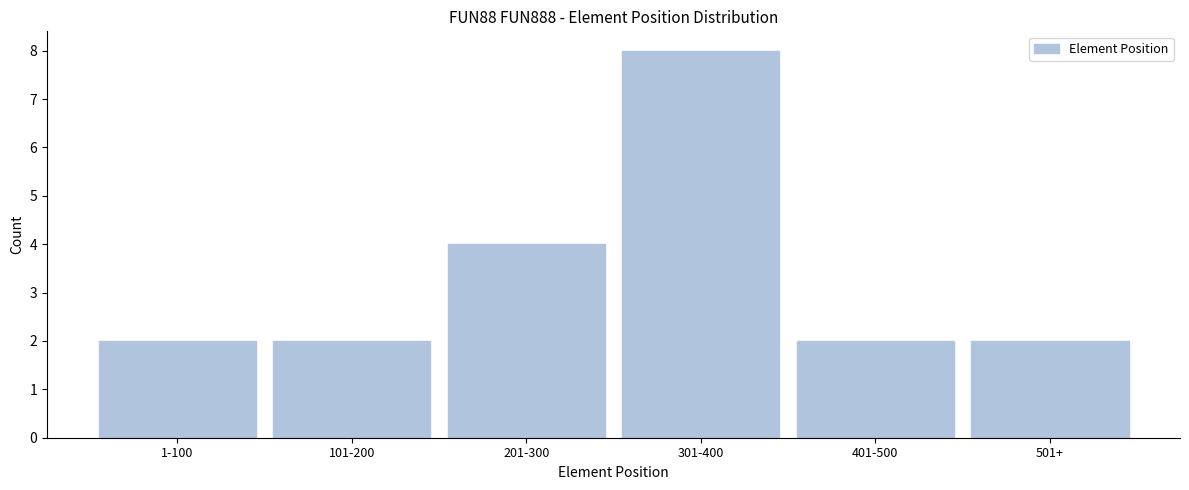

Reading right to left, what are all the values shown in this chart?

2	2	8	4	2	2